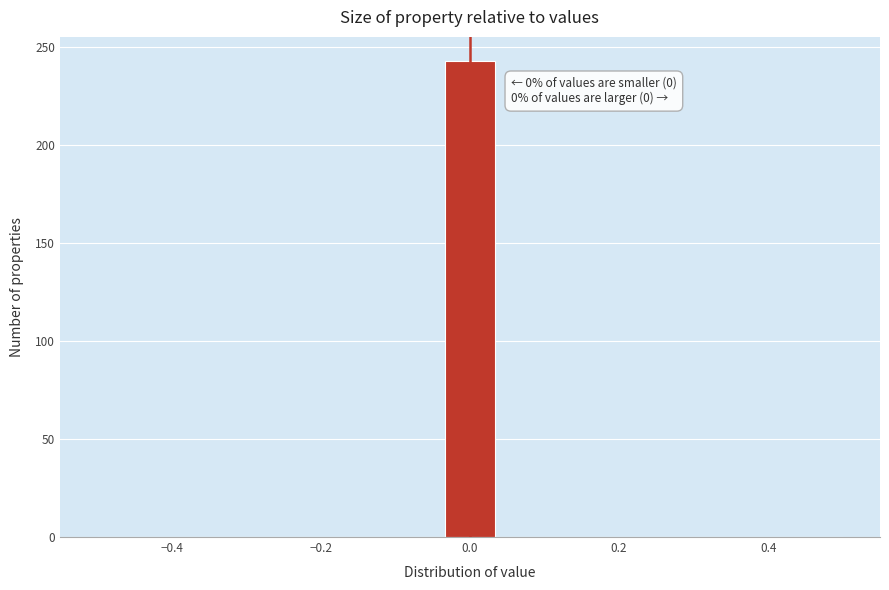

Read against the x-axis, roughly where is the centre of the tallest bar?

0.00